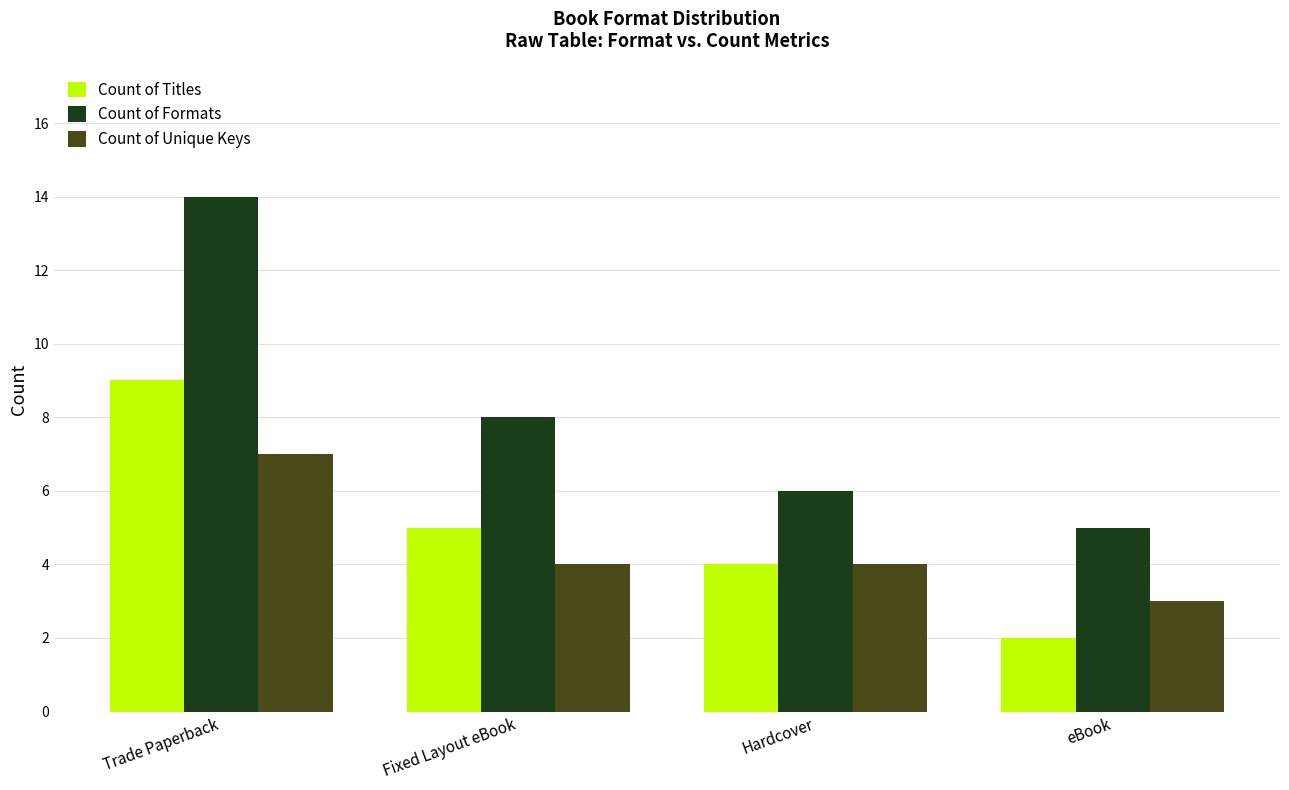

How many distinct data groups are displayed?

3